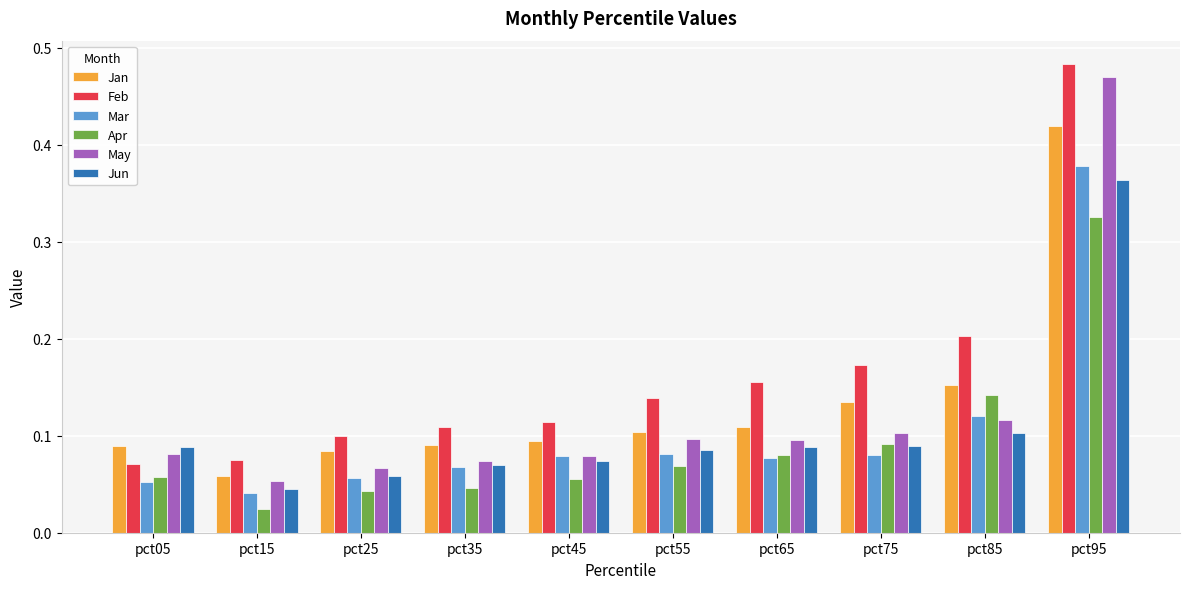

True or false: Jun has a value of 0.1 at pct75.

True